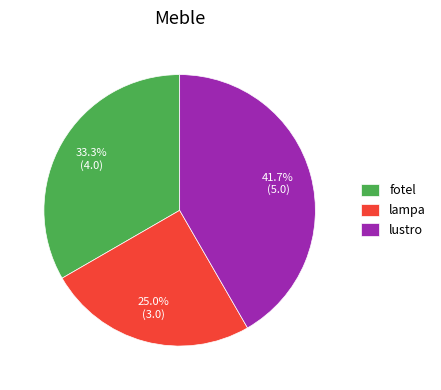

What percentage is the lampa slice, to the nearest percent?

25%